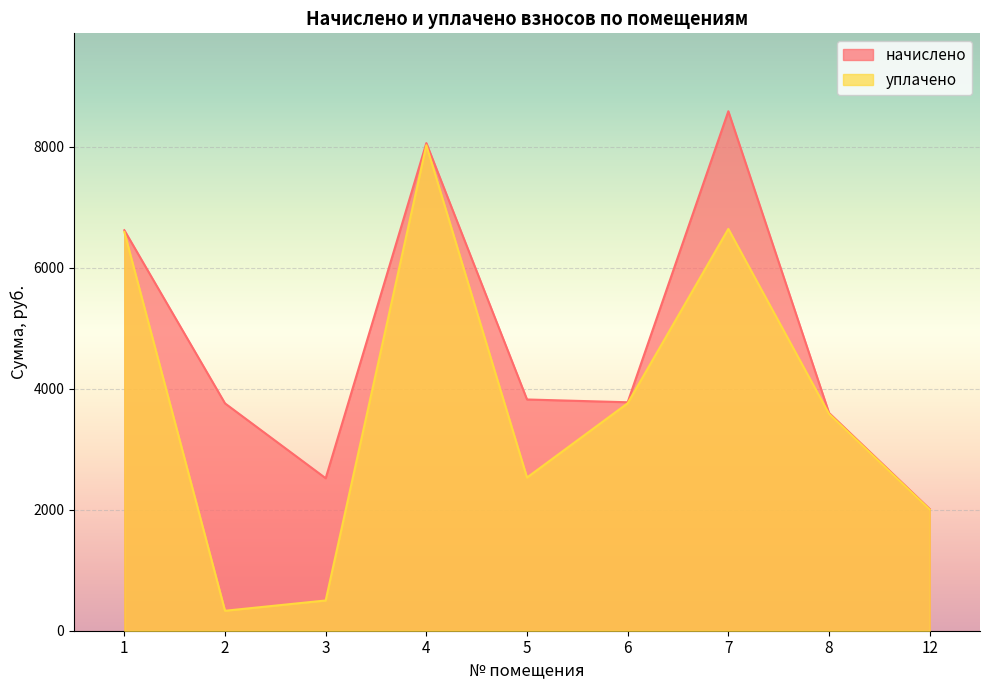

What is the total value across all series at 1?

13213.6